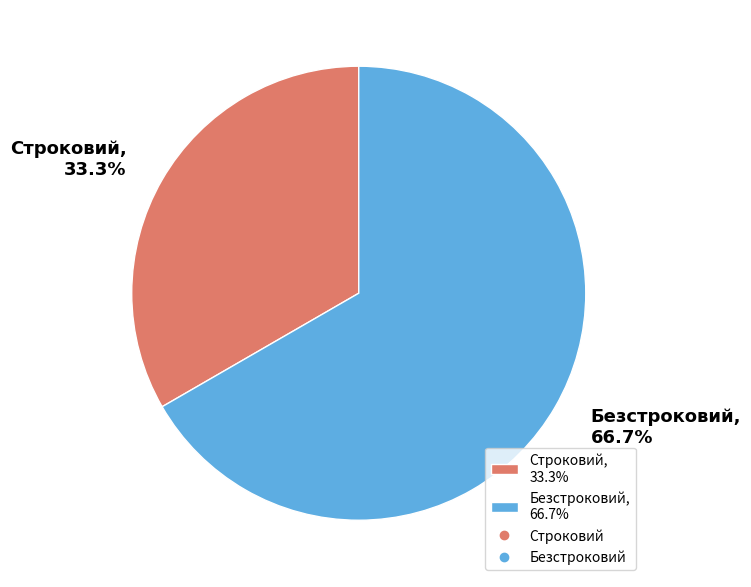

What percentage is NOT represented by Строковий?

66.7%